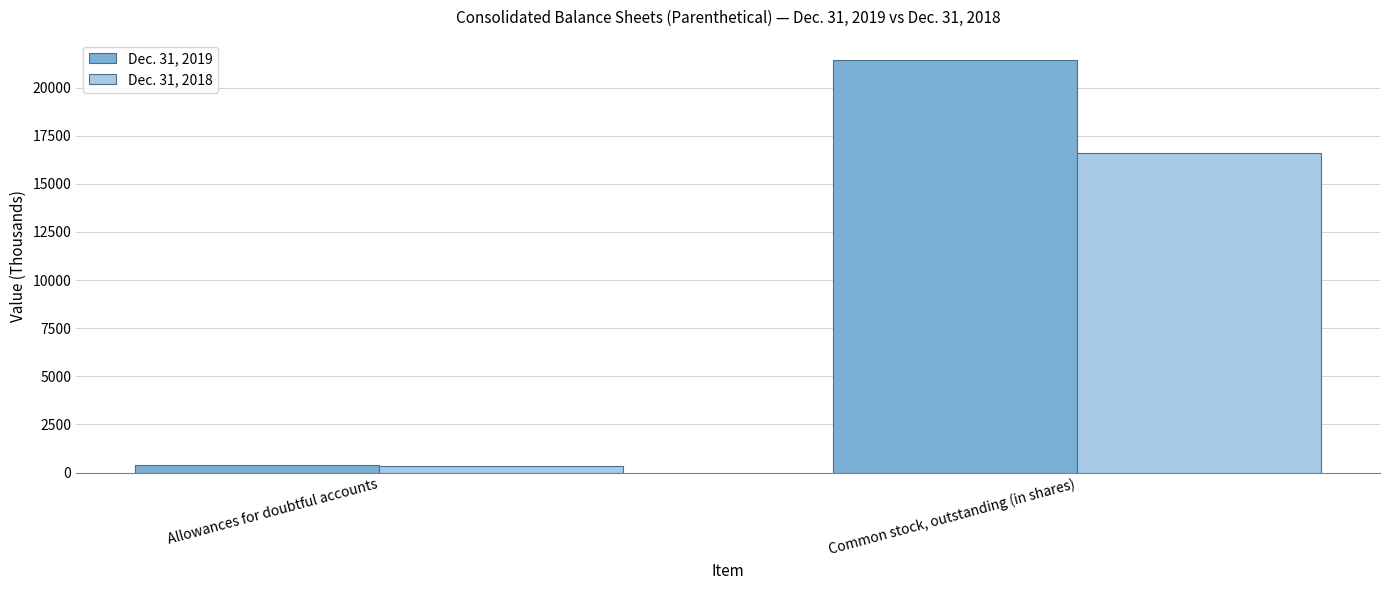

Which series changed the most between Allowances for doubtful accounts and Common stock, outstanding (in shares)?

Dec. 31, 2019